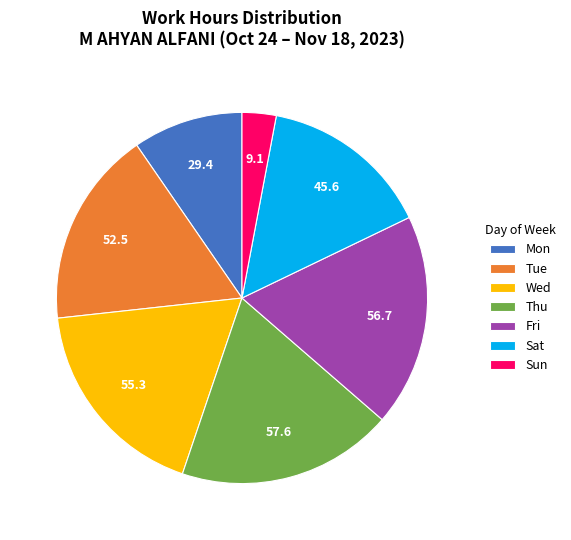

What is the smallest slice in the pie chart?

Sun